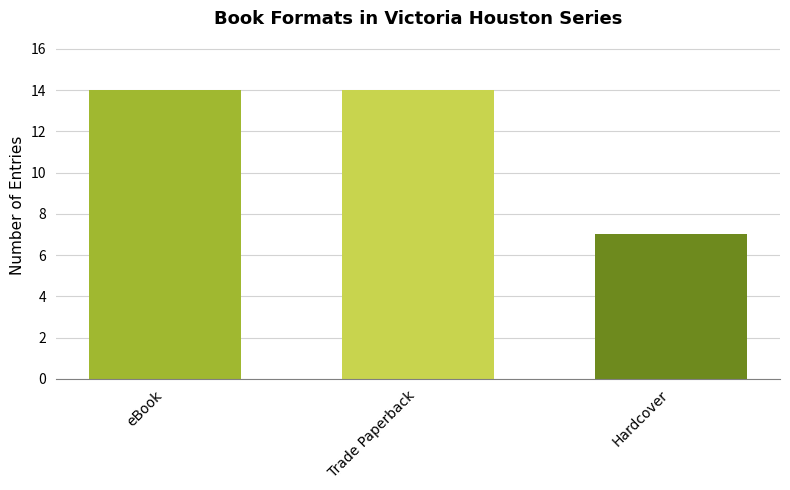

What is the minimum value shown in the chart?

7